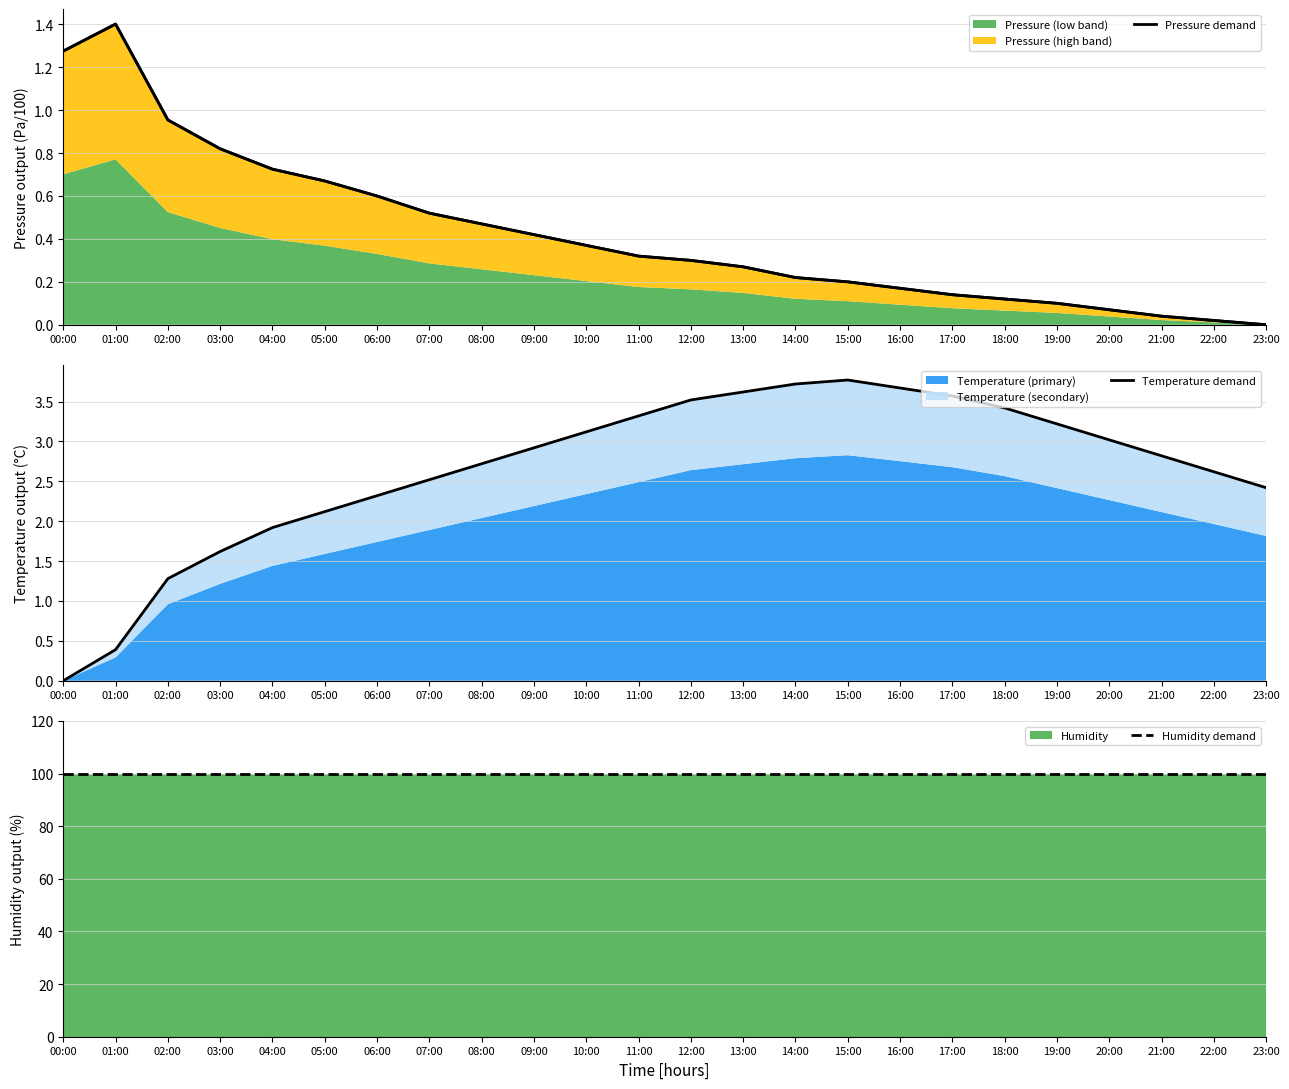

At which label is Humidity demand closest to 100?

00:00